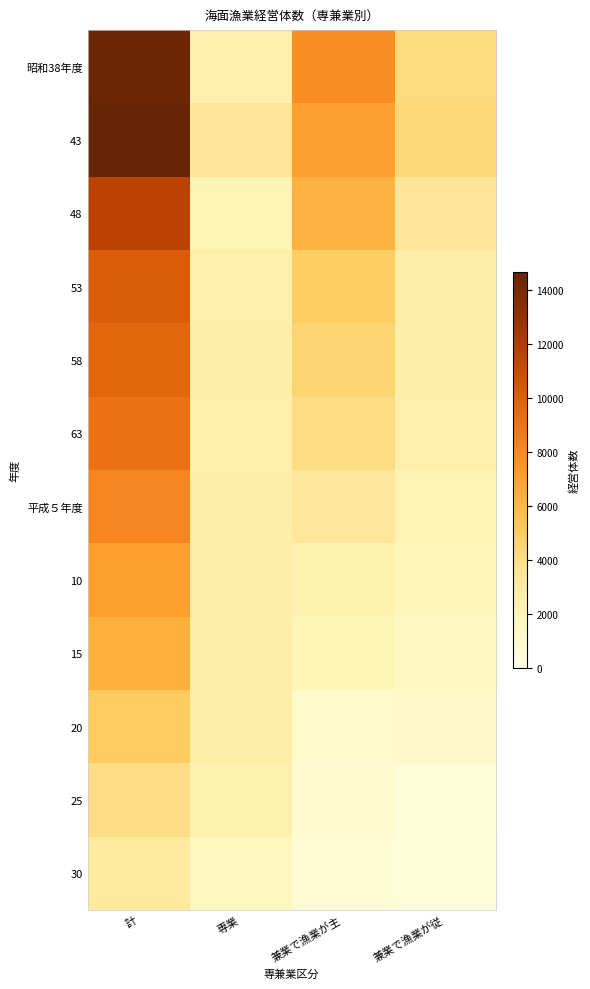

What is the spread (max minus min) of values at 兼業で漁業が主?

7038